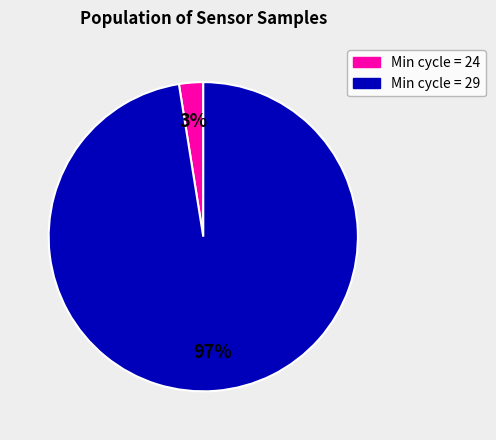

To the nearest percent, what is the average slice percentage?

50%